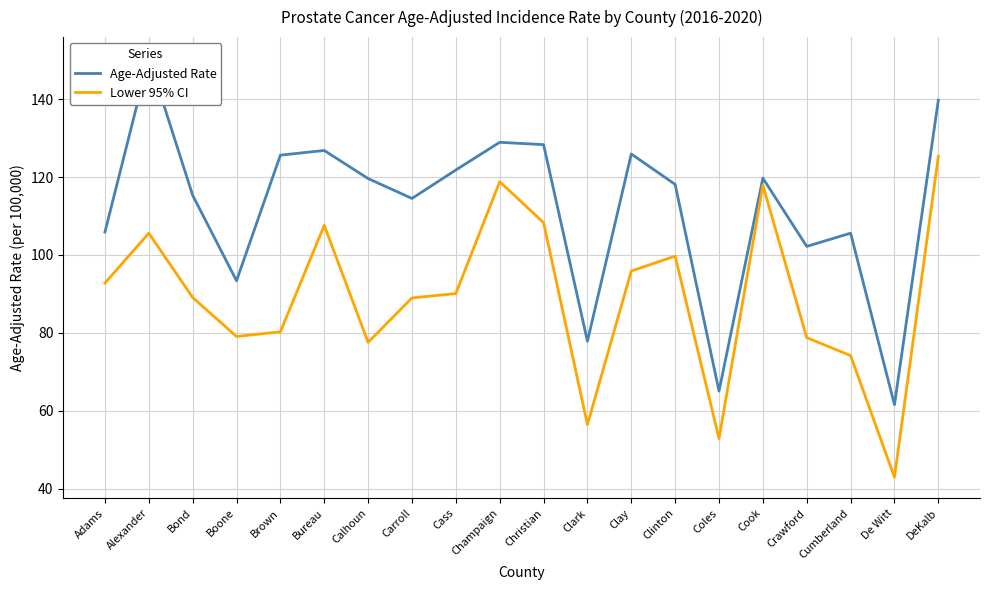

What are all the series names shown in the legend?

Age-Adjusted Rate, Lower 95% CI